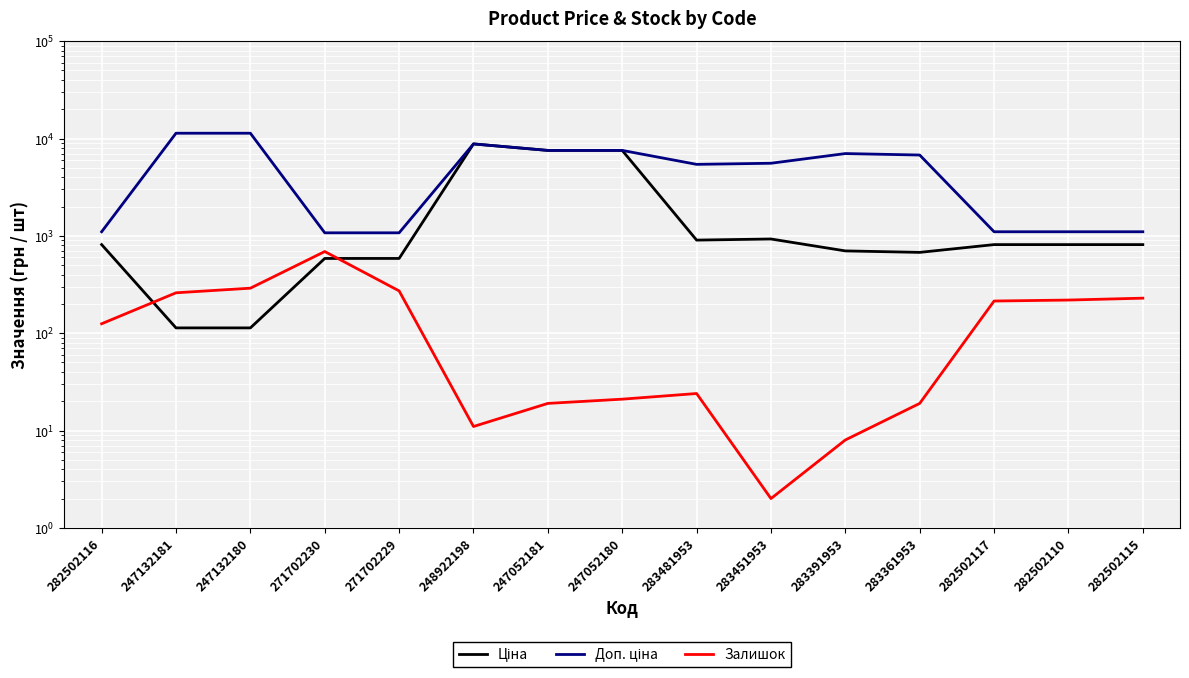

True or false: Залишок has a value of 11.2 at 283481953.

False